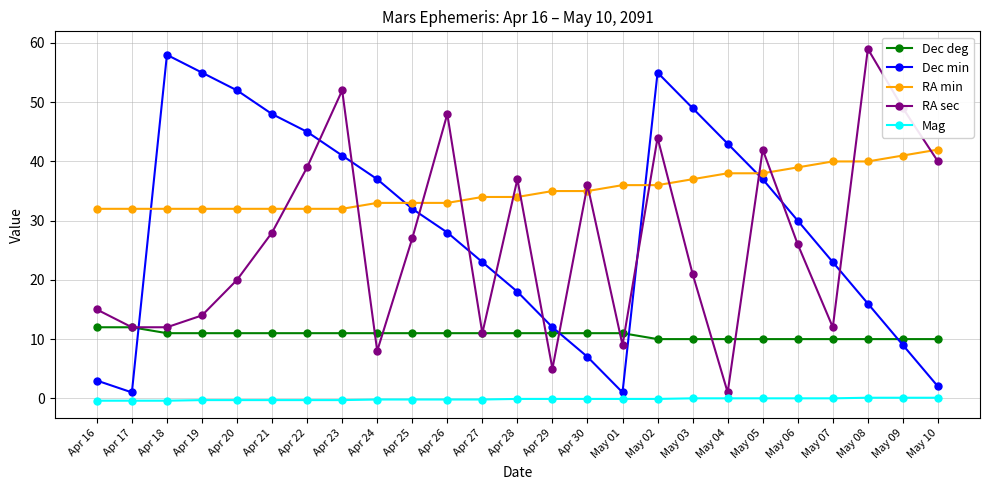

What is the label of the 15th point from the left?

Apr 30